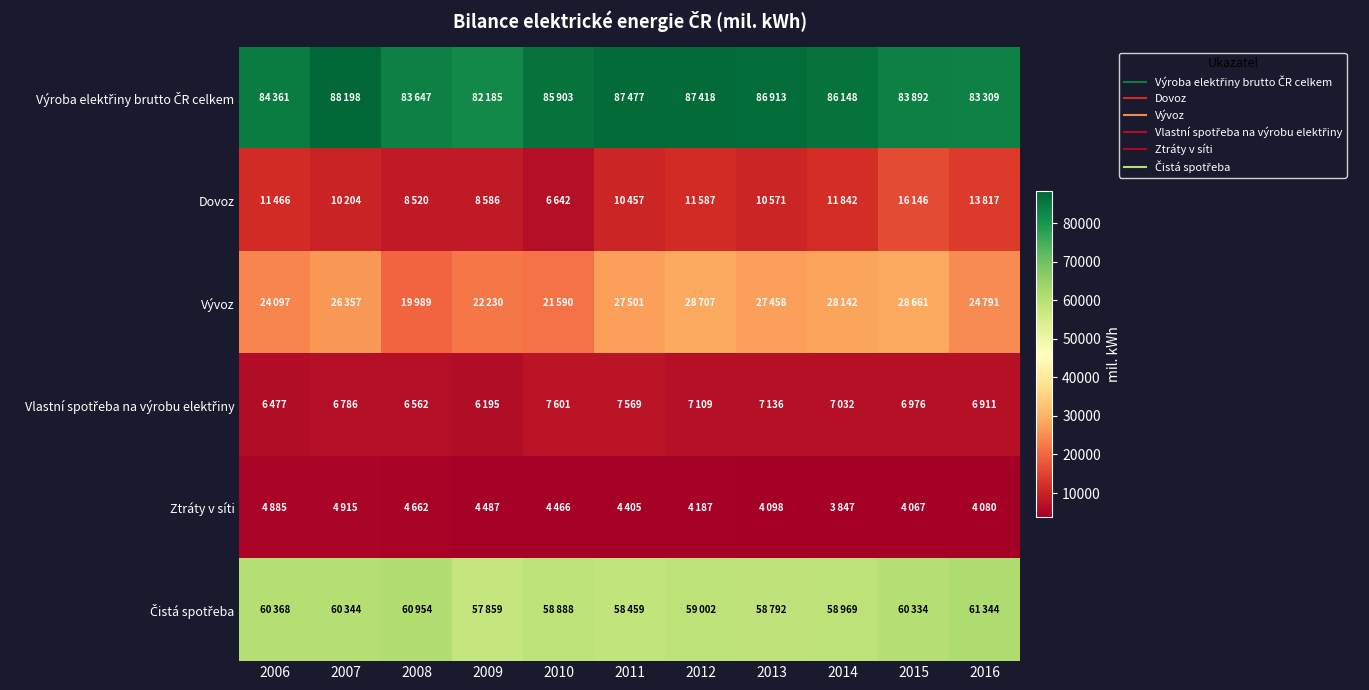

Rank the series at 2011 from lowest to highest value.

Ztráty v síti, Vlastní spotřeba na výrobu elektřiny, Dovoz, Vývoz, Čistá spotřeba, Výroba elektřiny brutto ČR celkem